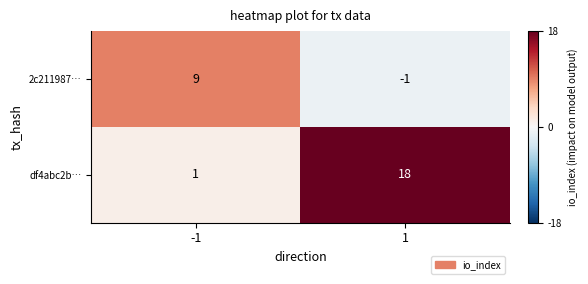

Rank the categories by 2c211987… value from highest to lowest.

-1, 1